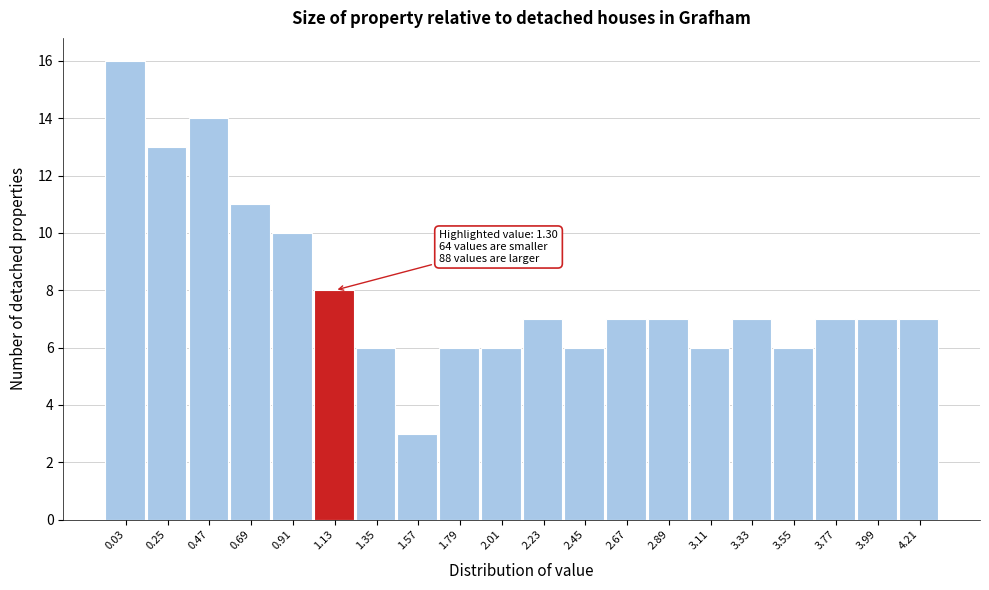

Reading right to left, extract all data points from this chart.

7	7	7	6	7	6	7	7	6	7	6	6	3	6	8	10	11	14	13	16